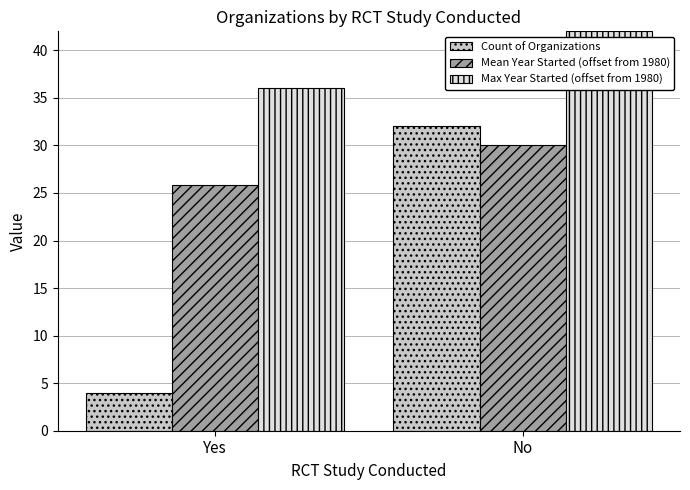

Reading left to right, transcribe all the data shown in this chart.

Count of Organizations: Yes=4.0	No=32.0
Mean Year Started (offset from 1980): Yes=25.8	No=30.0
Max Year Started (offset from 1980): Yes=36.0	No=42.0